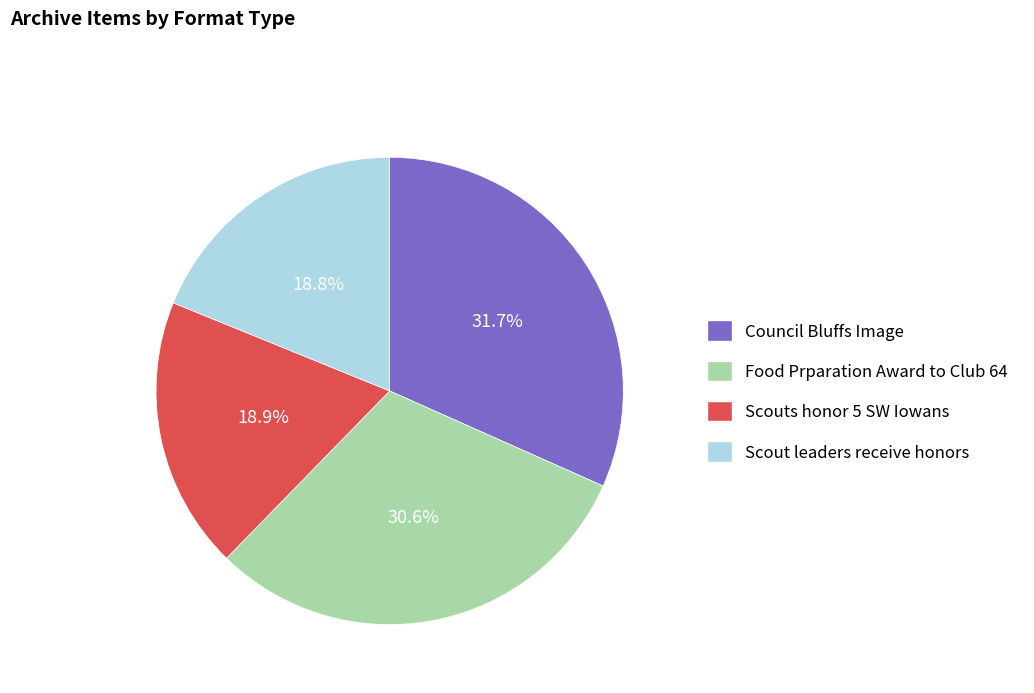

Is there any slice that represents more than half of the pie?

No